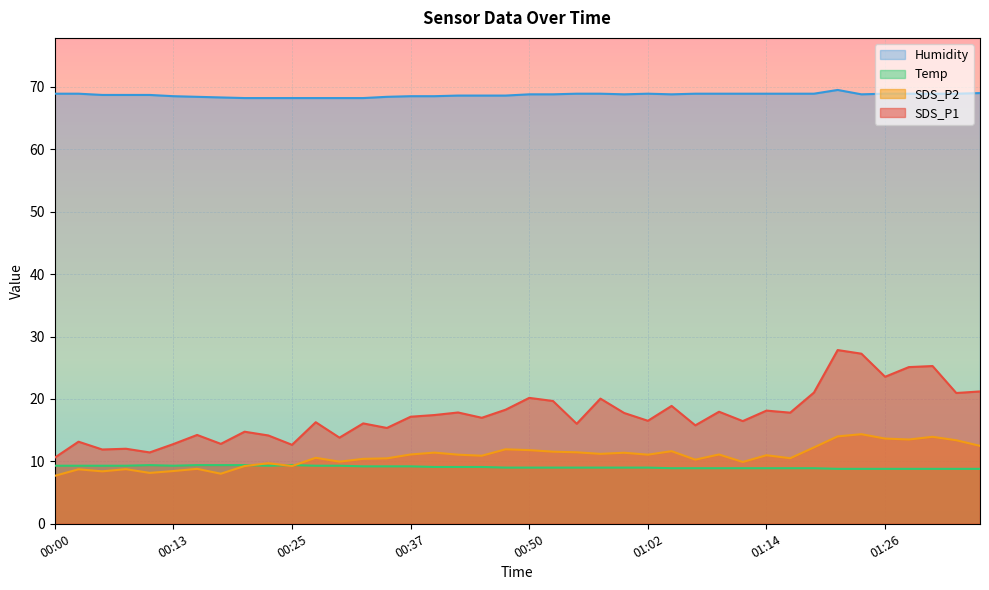

Between 00:42 and 01:34, which is larger?

01:34